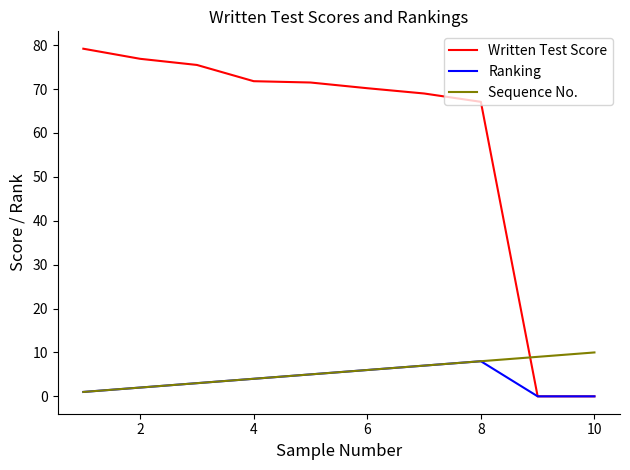

What is the maximum value for Ranking?

8.0